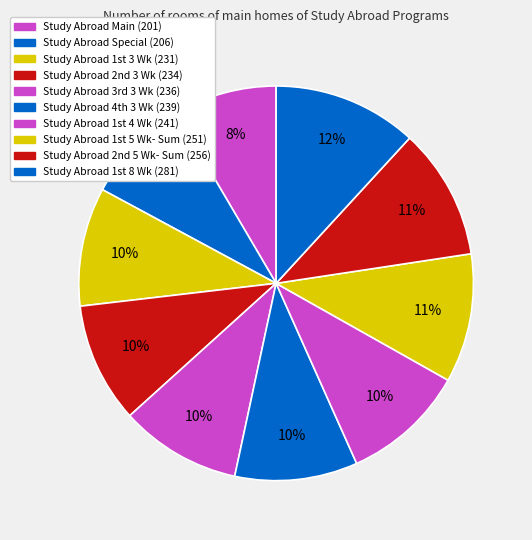

How many slices are in this pie chart?

10